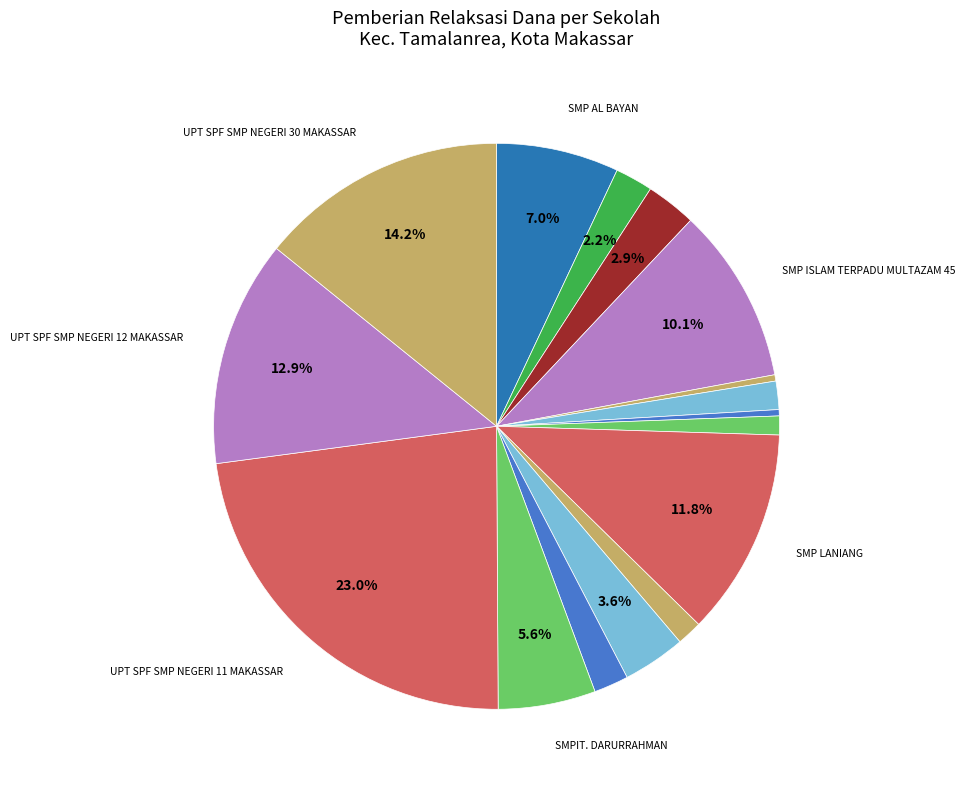

What is the smallest slice in the pie chart?

PKBM DARURRAHMAN